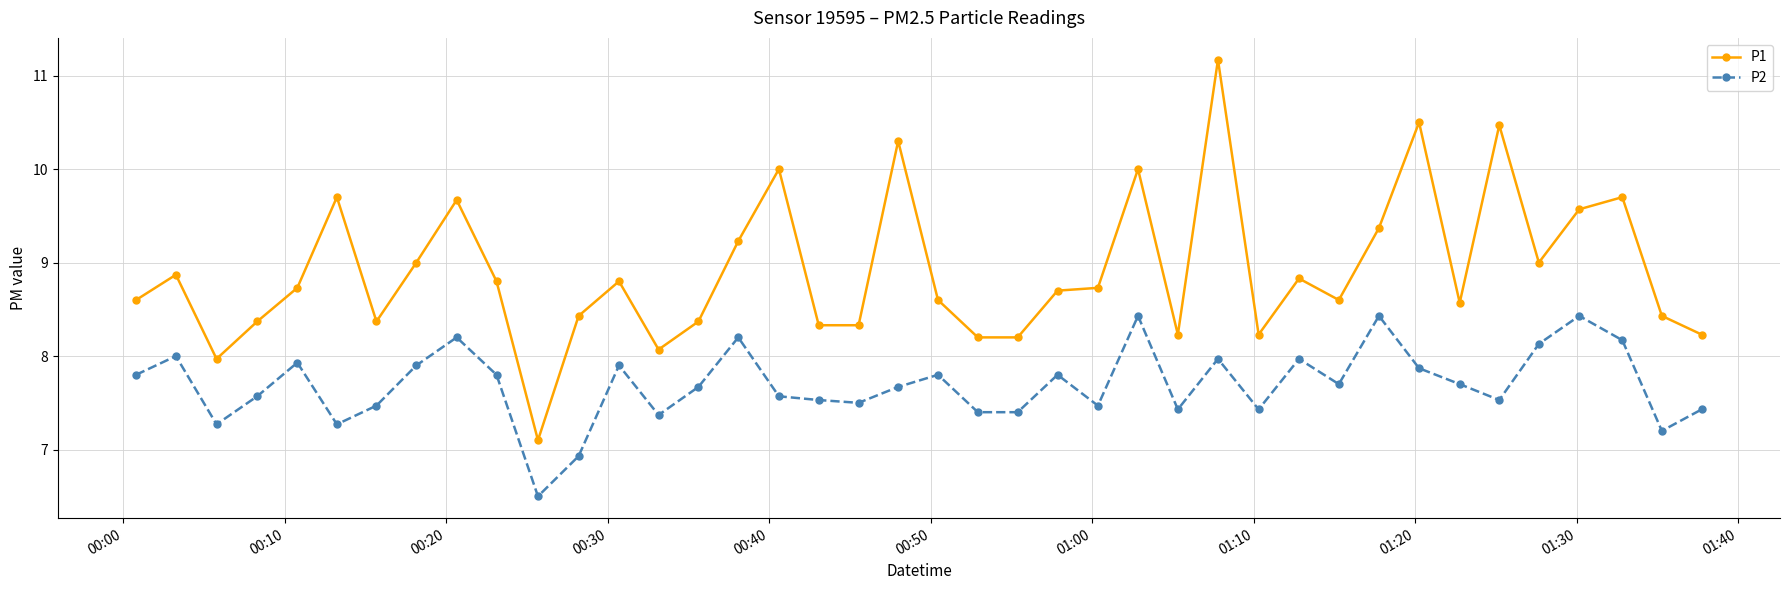

What is the highest value of the P2 series?

8.4